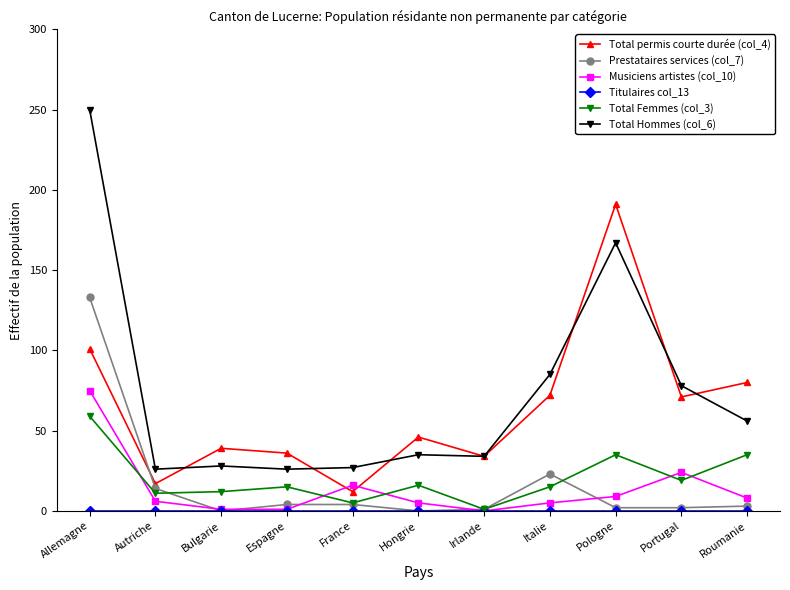

Which category has the highest value across all series?

Allemagne